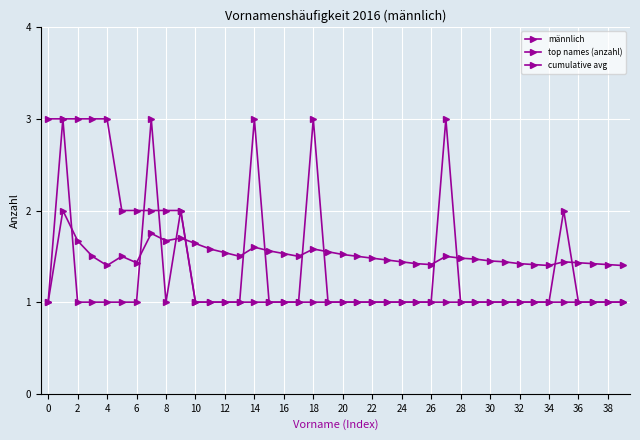

What is the maximum value shown in the chart?

3.0